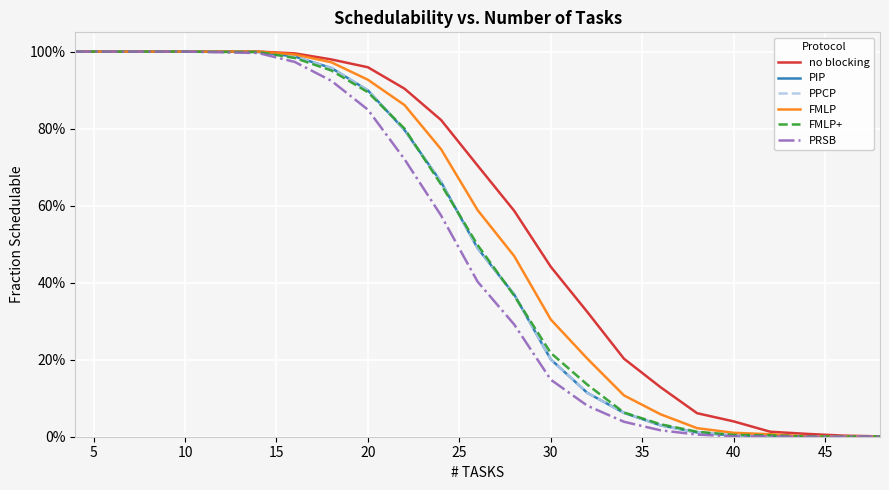

What is the greatest value displayed?

1.0